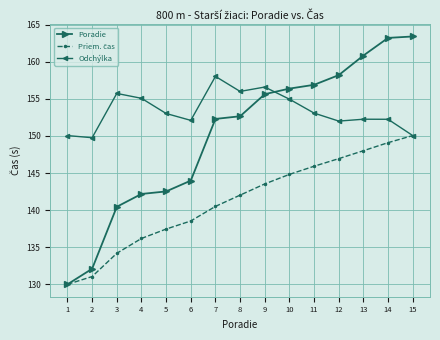

Between 6 and 12, which series saw the biggest shift?

Poradie